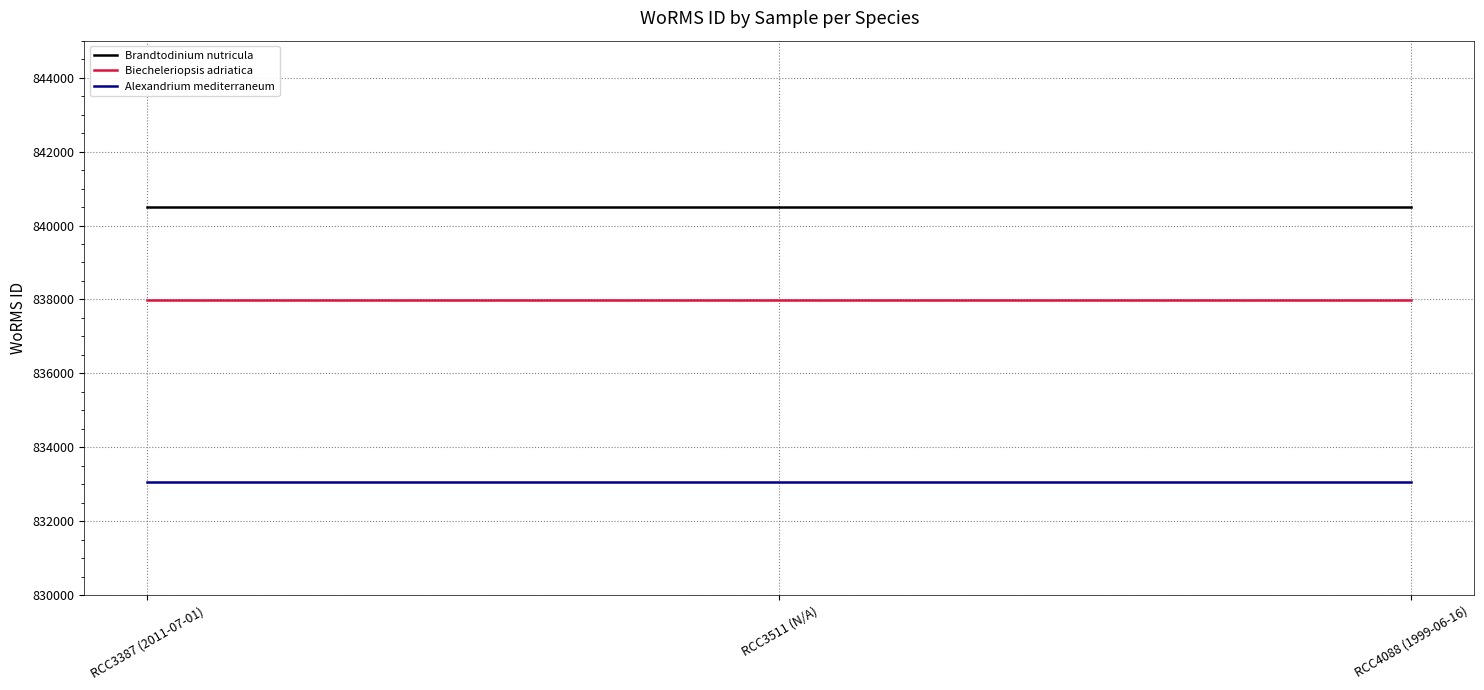

What is the approximate value of Brandtodinium nutricula at RCC3387 (2011-07-01)?

840495